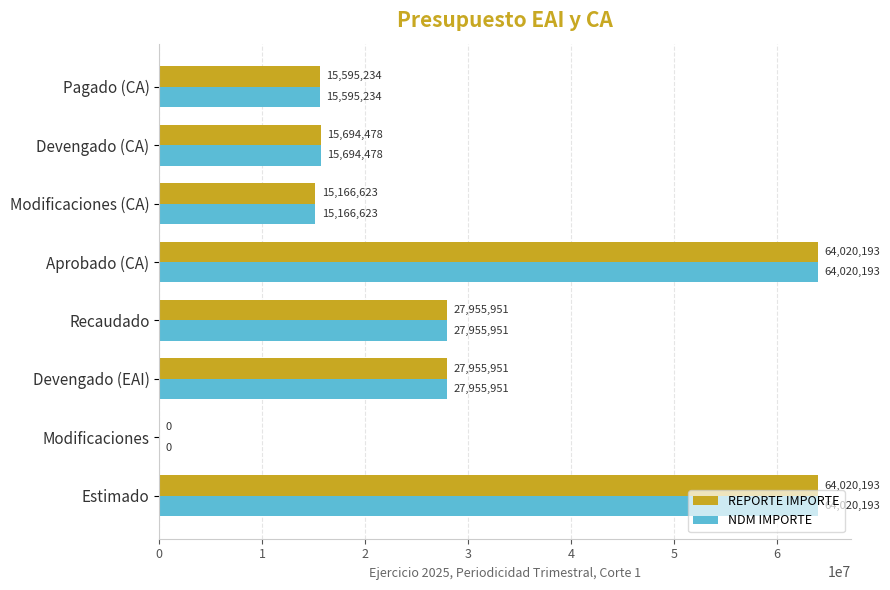

The NDM IMPORTE series shows 15166622.5 at Modificaciones (CA). True or false?

True